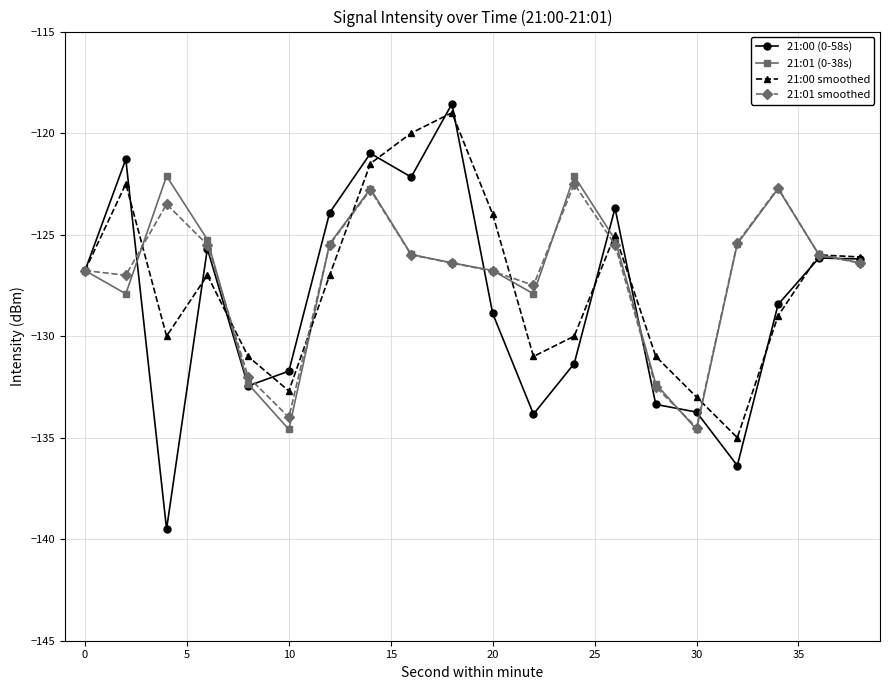

What is the minimum value shown in the chart?

-139.5